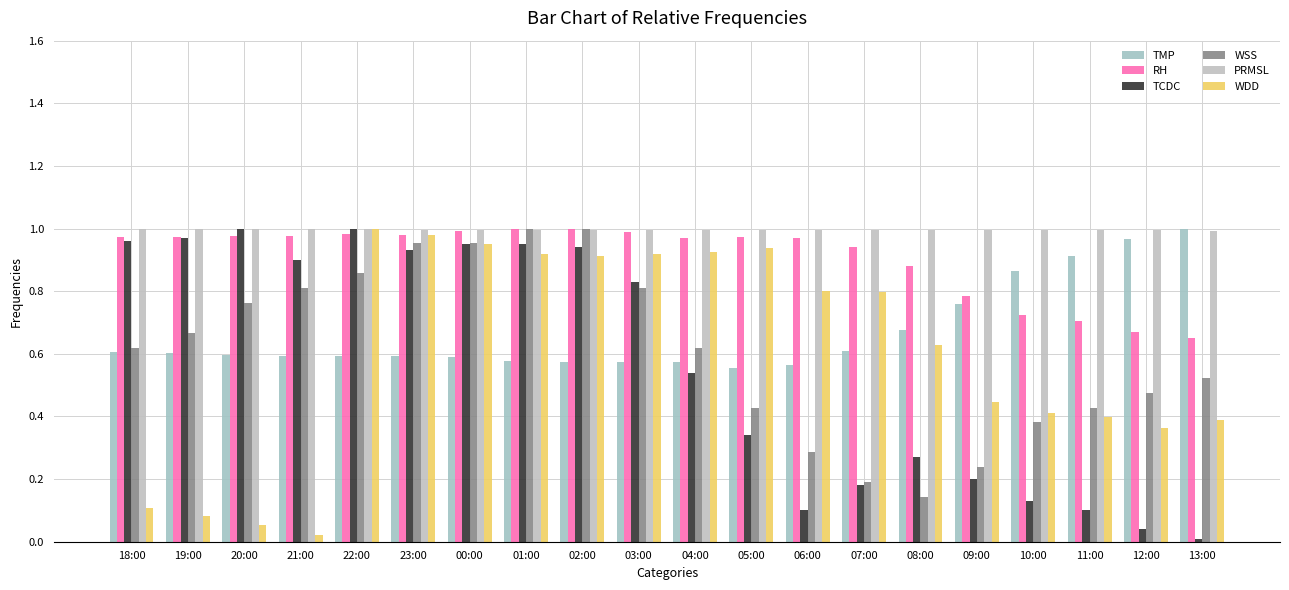

At how many categories does at least one series exceed 0?

20